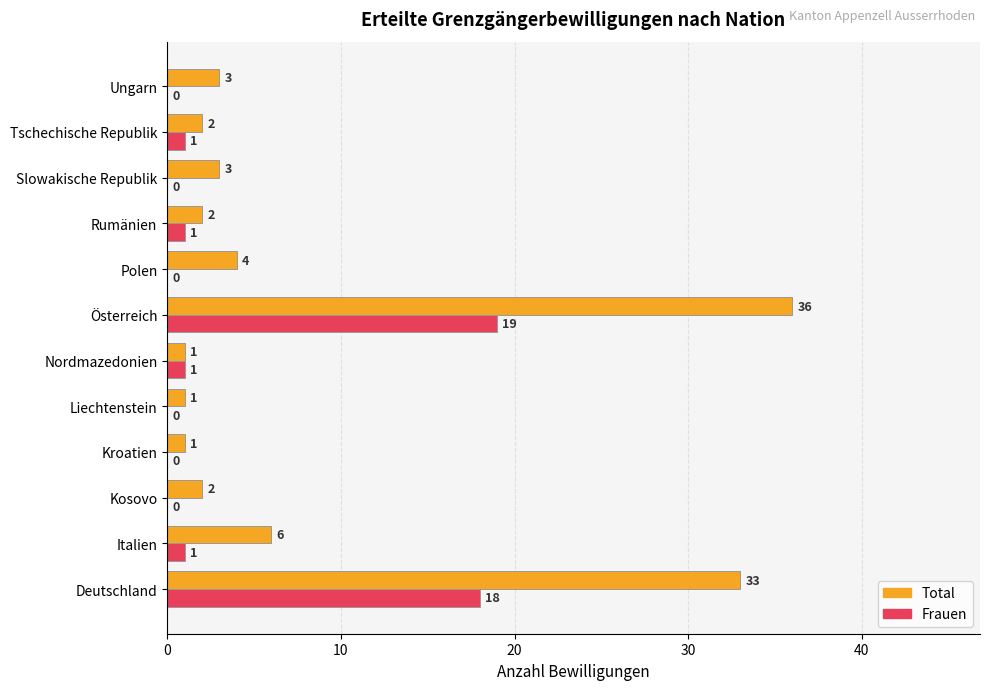

The value of Frauen at Österreich is 9. True or false?

False